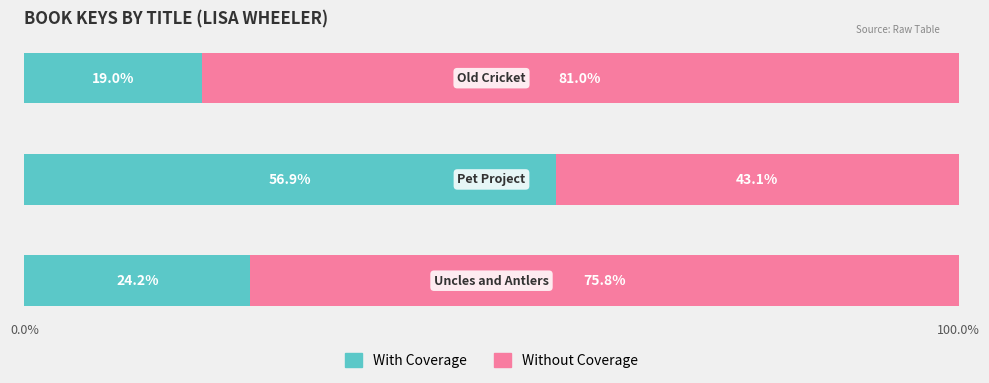

What is the maximum value for With Coverage?

56.9